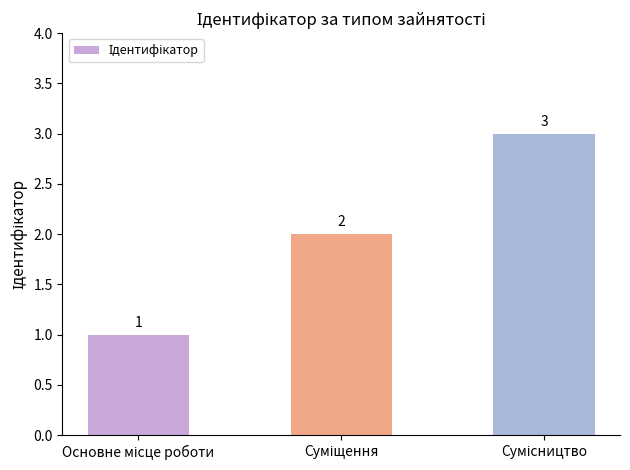

Count the values in the range 1 to 3.

3